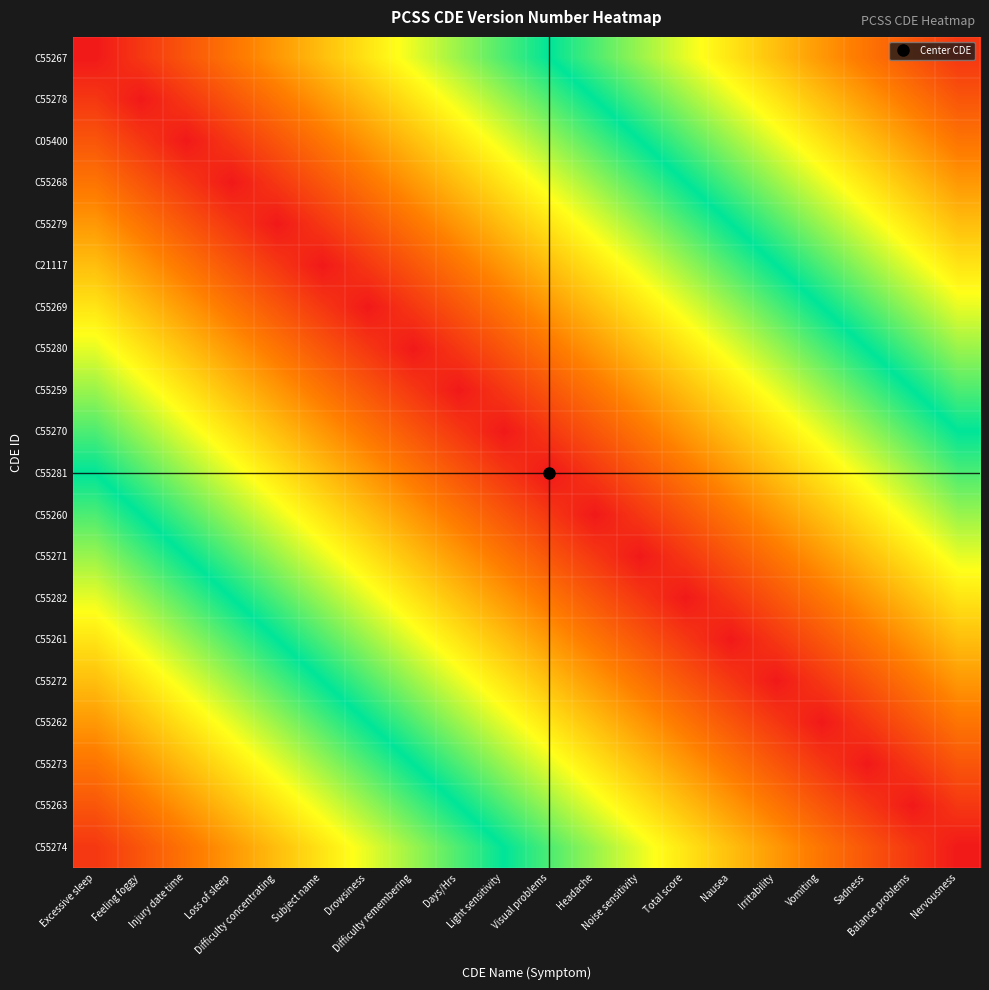

Which label corresponds to the smallest value in the chart?

Nervousness